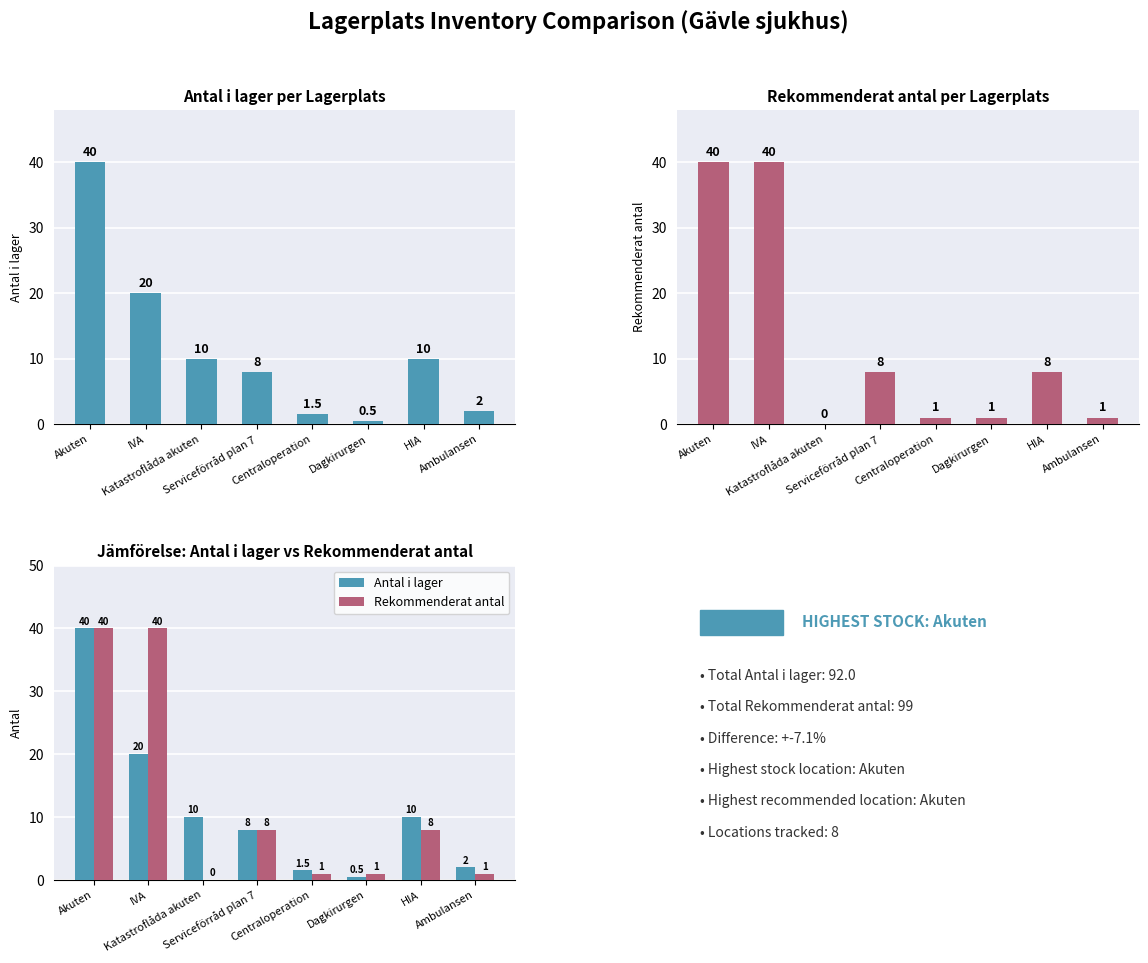

Which has a higher value, Centraloperation or Dagkirurgen?

Centraloperation